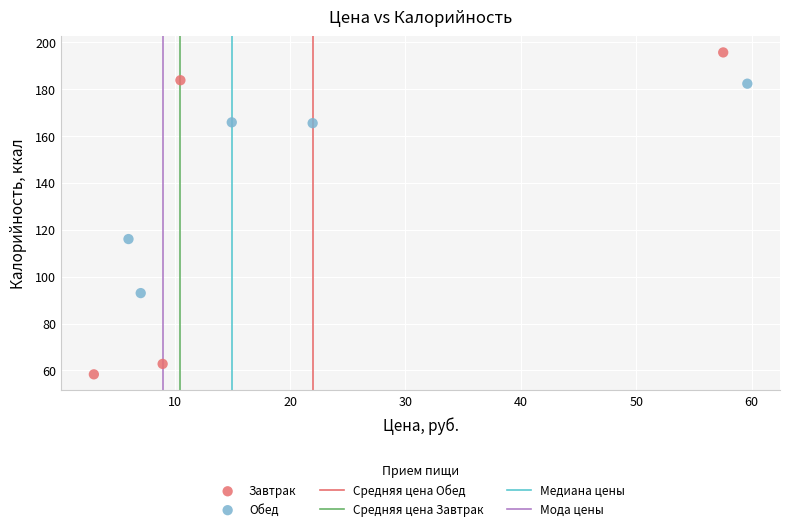

Which series has the largest Y range (max minus min)?

Завтрак